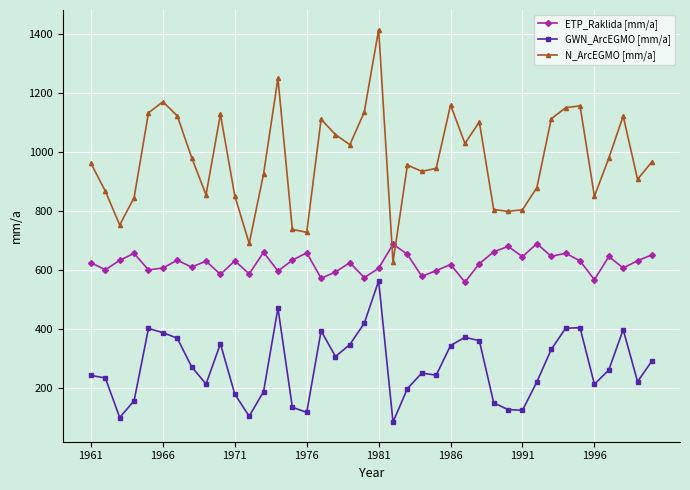

How many categories are shown in the chart?

40